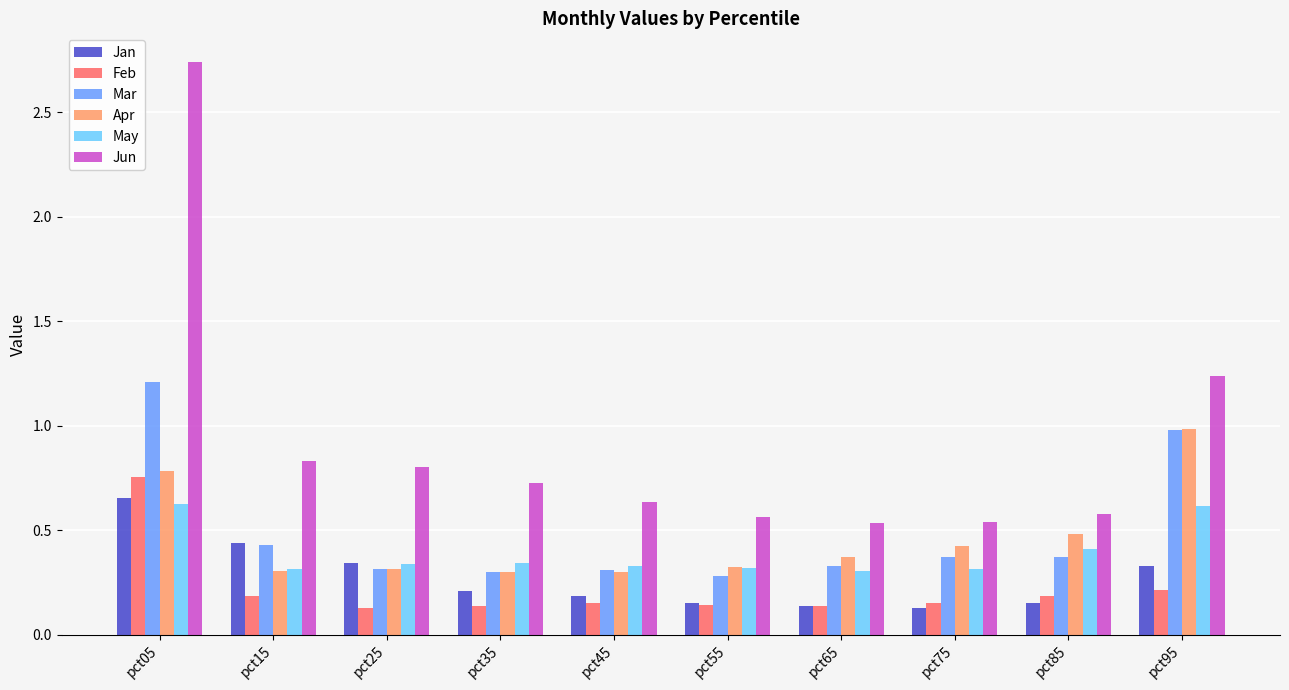

At how many categories does at least one series exceed 2?

1